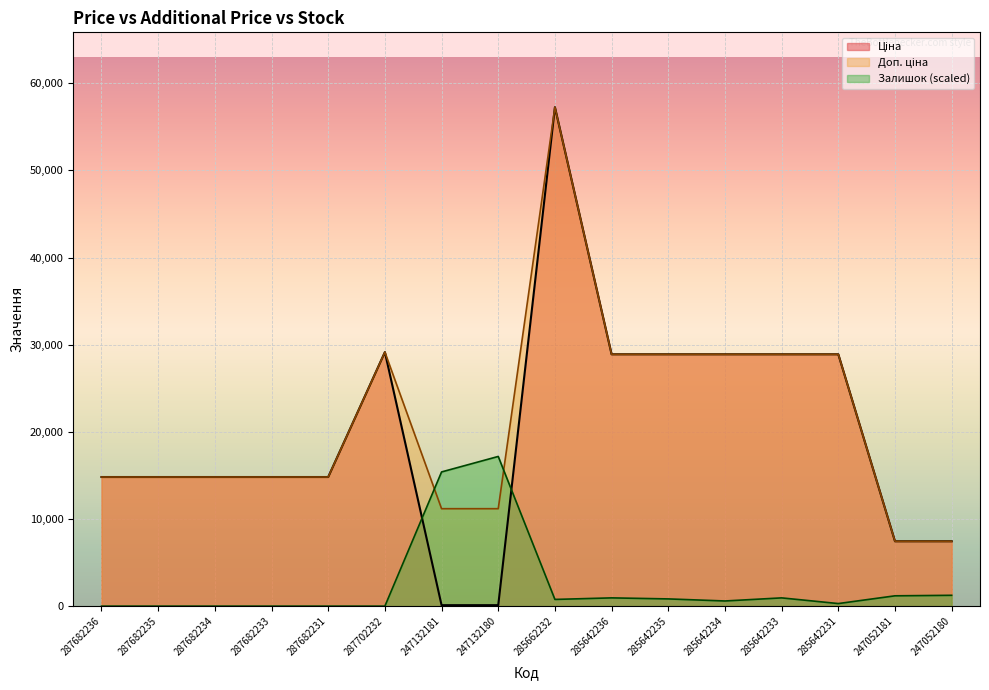

Where is Залишок nearest to the value 8588?

247132181